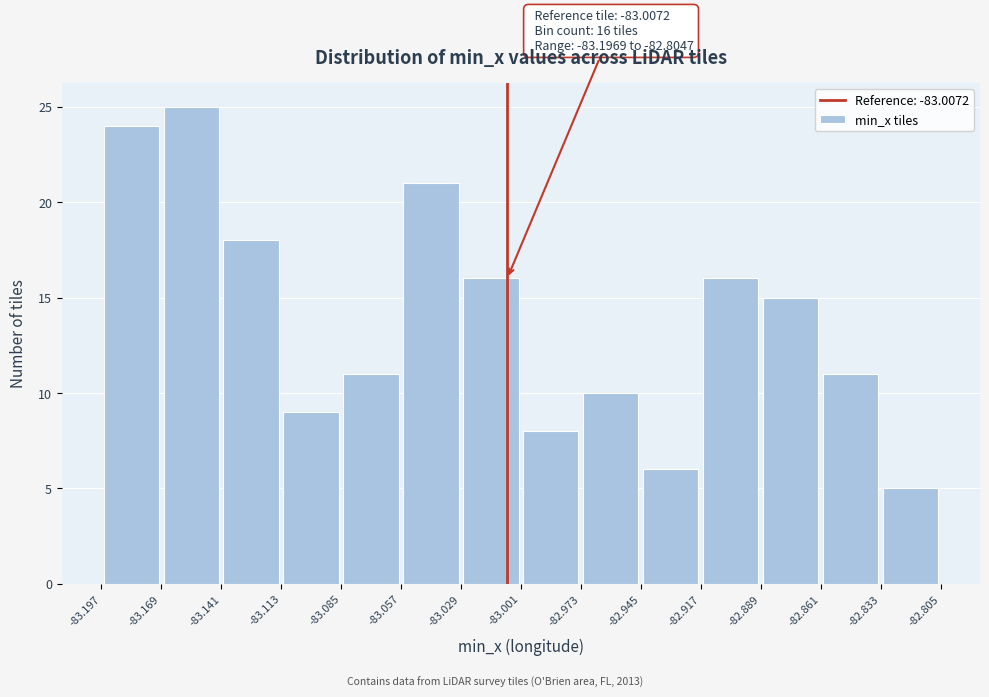

Over which range of the x-axis is the bar tallest?

-83.169 to -83.141